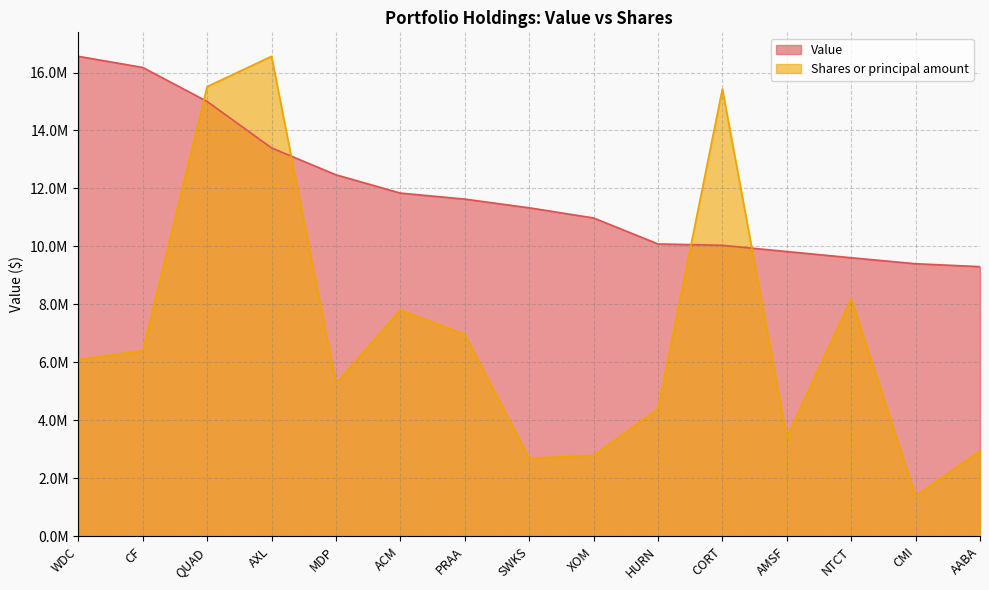

Reading left to right, what are all the values shown in this chart?

Value: WDC=16559000.0	CF=16175000.0	QUAD=15001000.0	AXL=13399000.0	MDP=12471000.0	ACM=11841000.0	PRAA=11633000.0	SWKS=11333000.0	XOM=10982000.0	HURN=10086000.0	CORT=10039000.0	AMSF=9824000.0	NTCT=9609000.0	CMI=9403000.0	AABA=9302000.0
Shares or principal amount: WDC=6096940.6	CF=6403783.6	QUAD=15514233.9	AXL=16559000.0	MDP=5265408.3	ACM=7814170.4	PRAA=6965222.5	SWKS=2692721.3	XOM=2784196.6	HURN=4400790.7	CORT=15433169.2	AMSF=3417863.0	NTCT=8201819.3	CMI=1387431.8	AABA=2943545.4